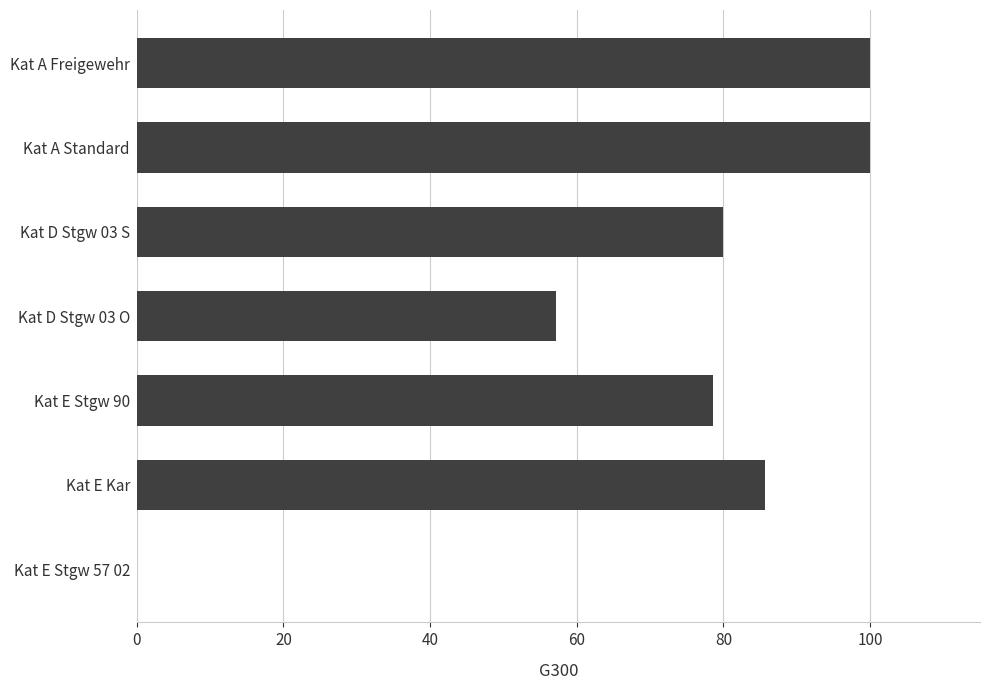

Reading top to bottom, extract all data points from this chart.

Kat A Freigewehr=100.0	Kat A Standard=100.0	Kat D Stgw 03 S=80.0	Kat D Stgw 03 O=57.1	Kat E Stgw 90=78.6	Kat E Kar=85.7	Kat E Stgw 57 02=0.0